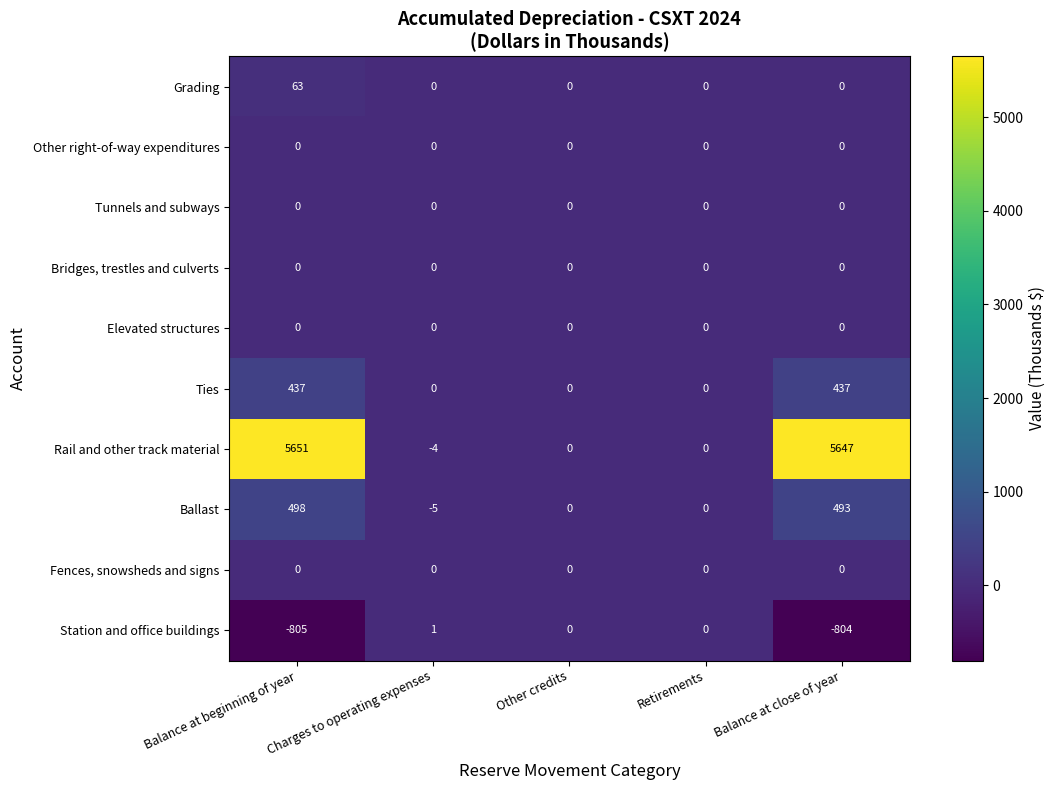

Where does the Ballast series first go above 0?

Balance at beginning of year